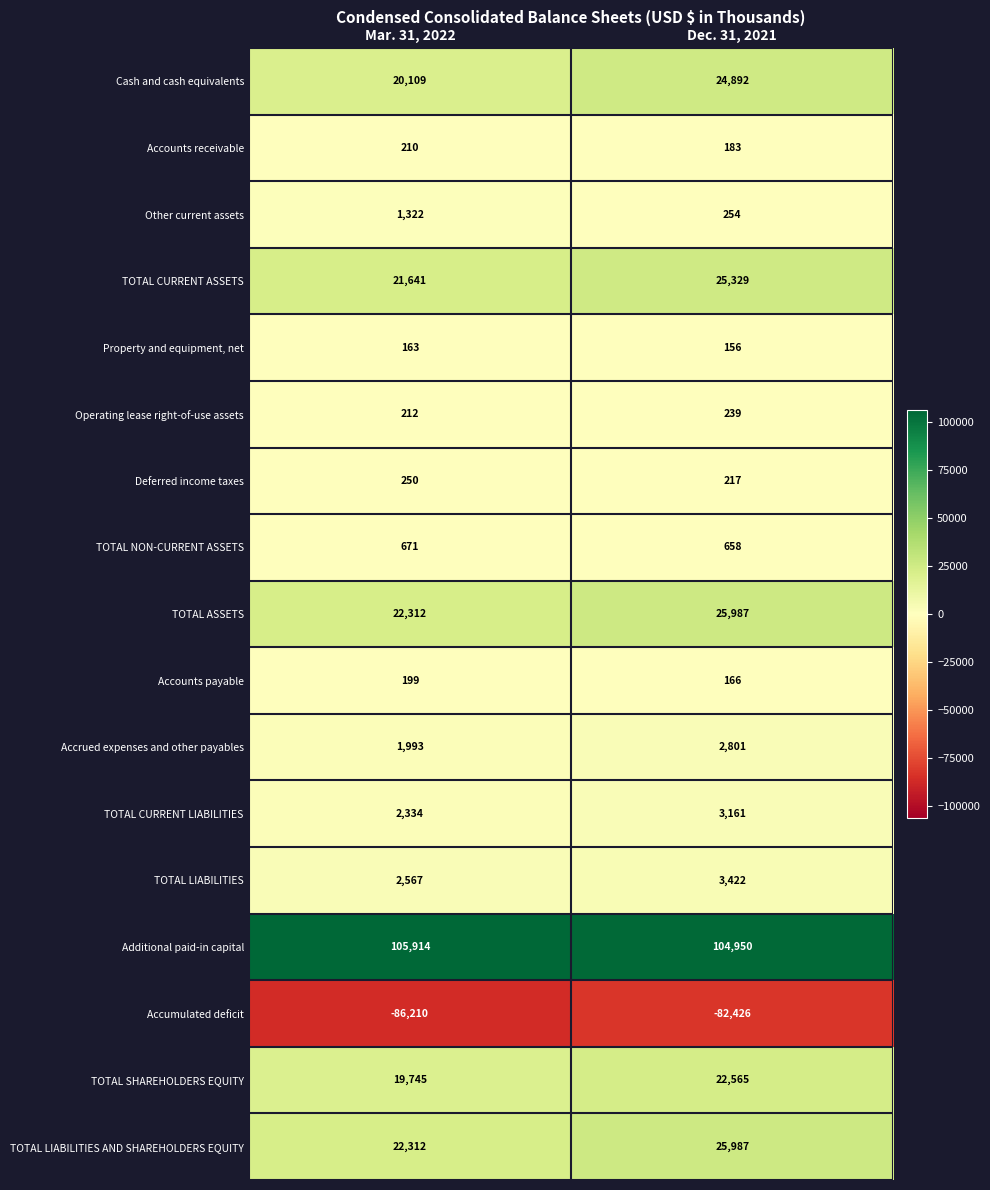

How many data points does each series have?

2